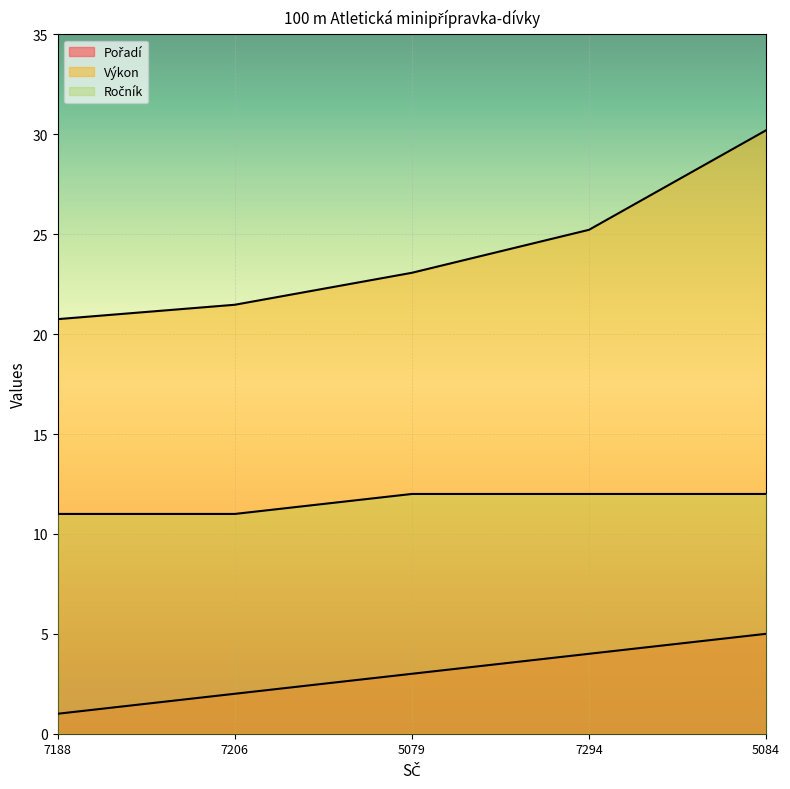

What is the label of the 4th point from the right?

7206